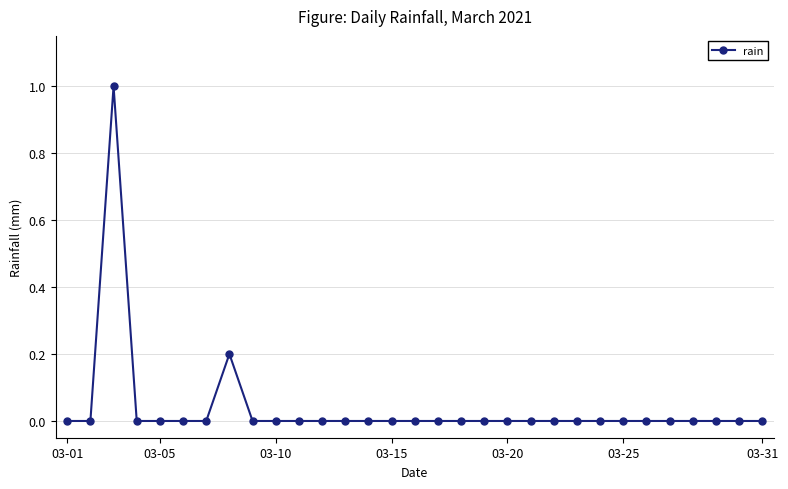

What is the difference between the maximum and minimum values?

1.0